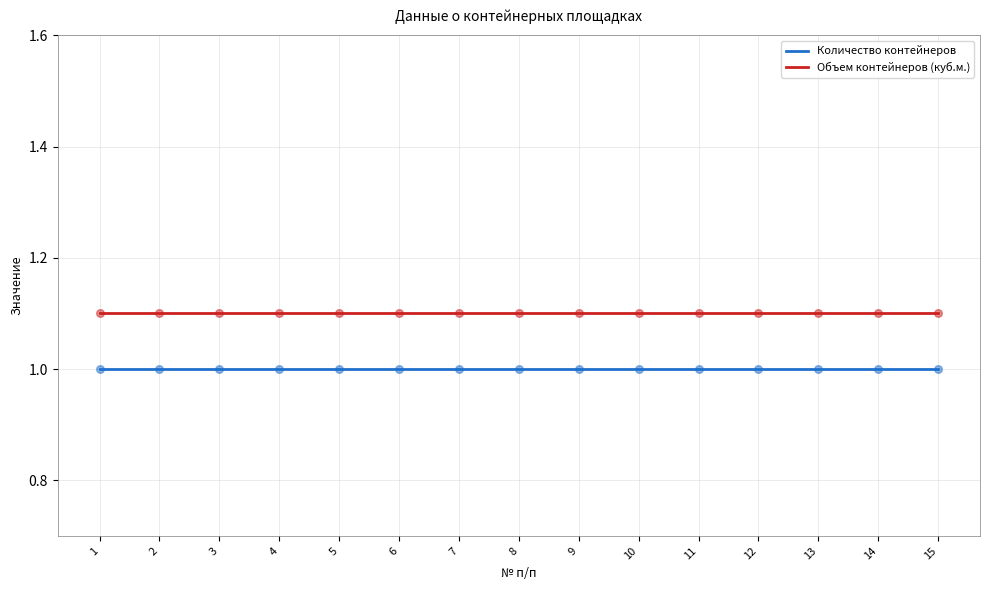

Which series has the largest total across all categories?

Объем контейнеров (куб.м.)